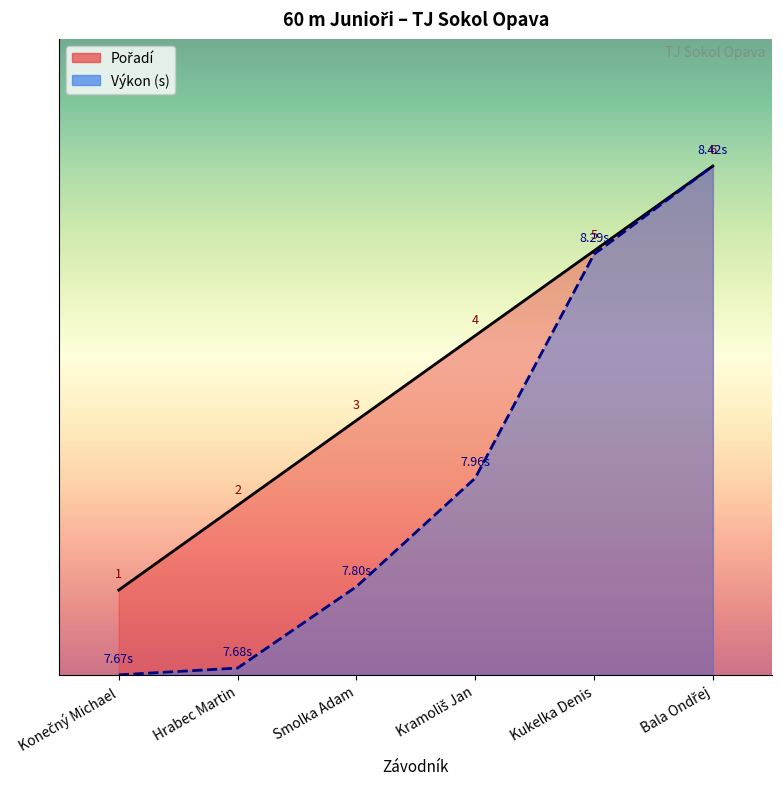

How many lines are shown in the chart?

2